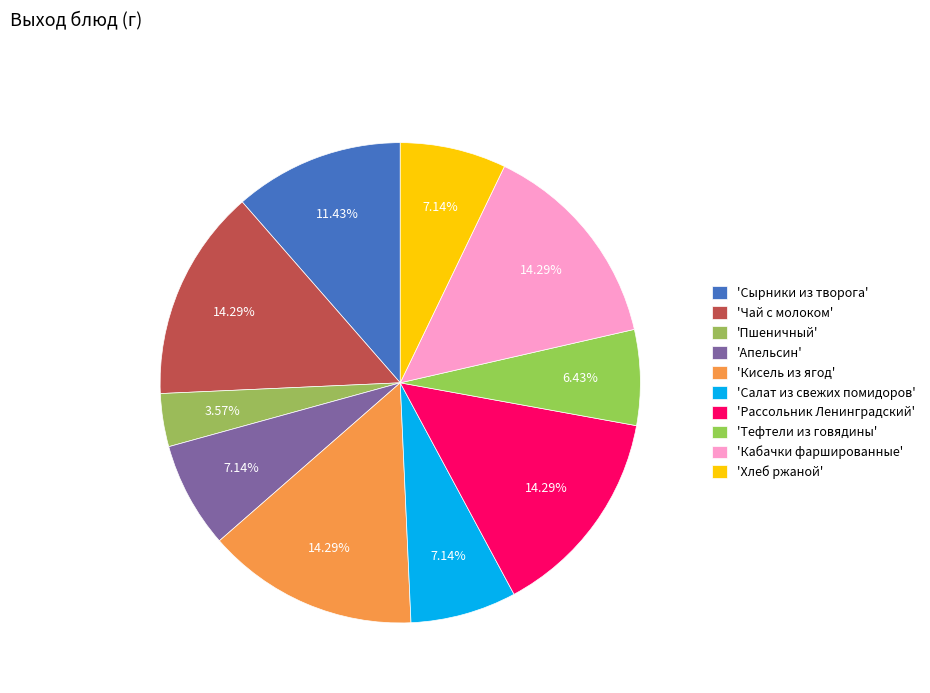

Which slice is the largest?

Чай с молоком